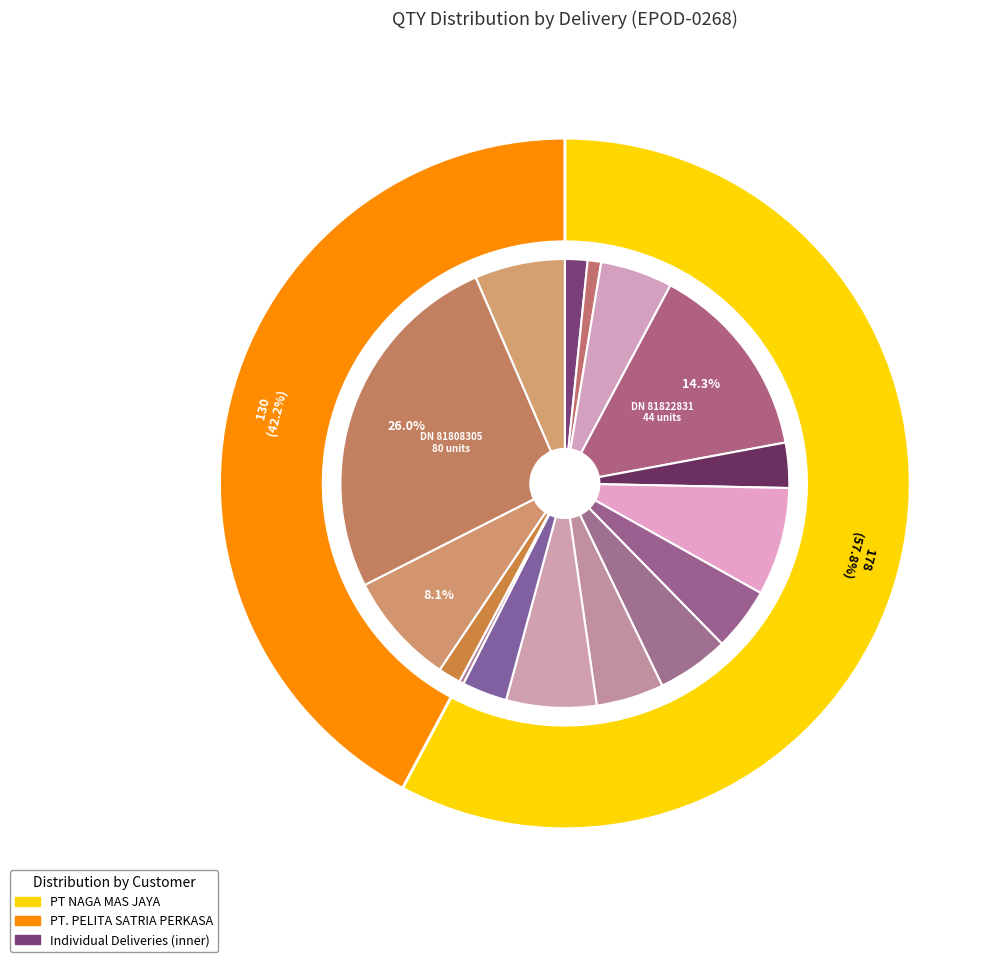

Count the number of slices in the pie.

16